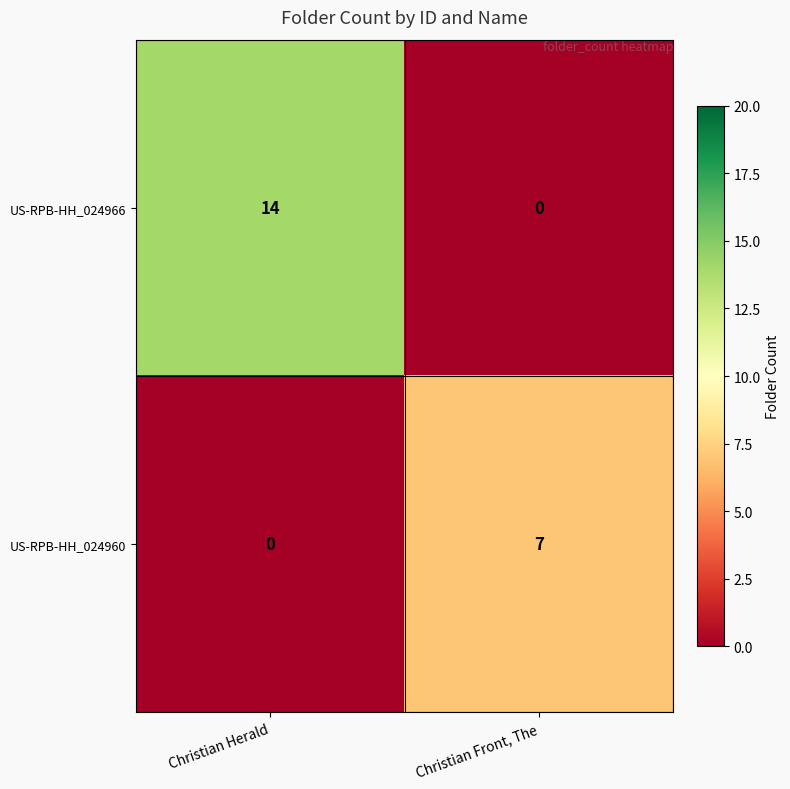

Reading left to right, list all the values displayed in this chart.

US-RPB-HH_024966: 14	0
US-RPB-HH_024960: 0	7